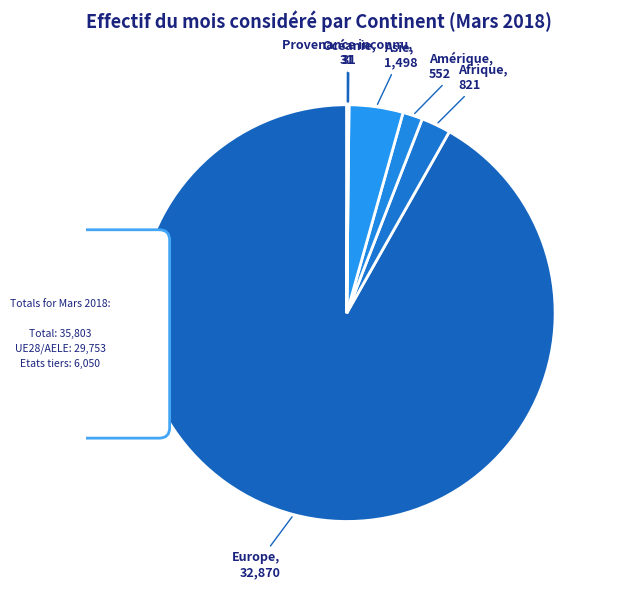

How many segments does this pie chart have?

6